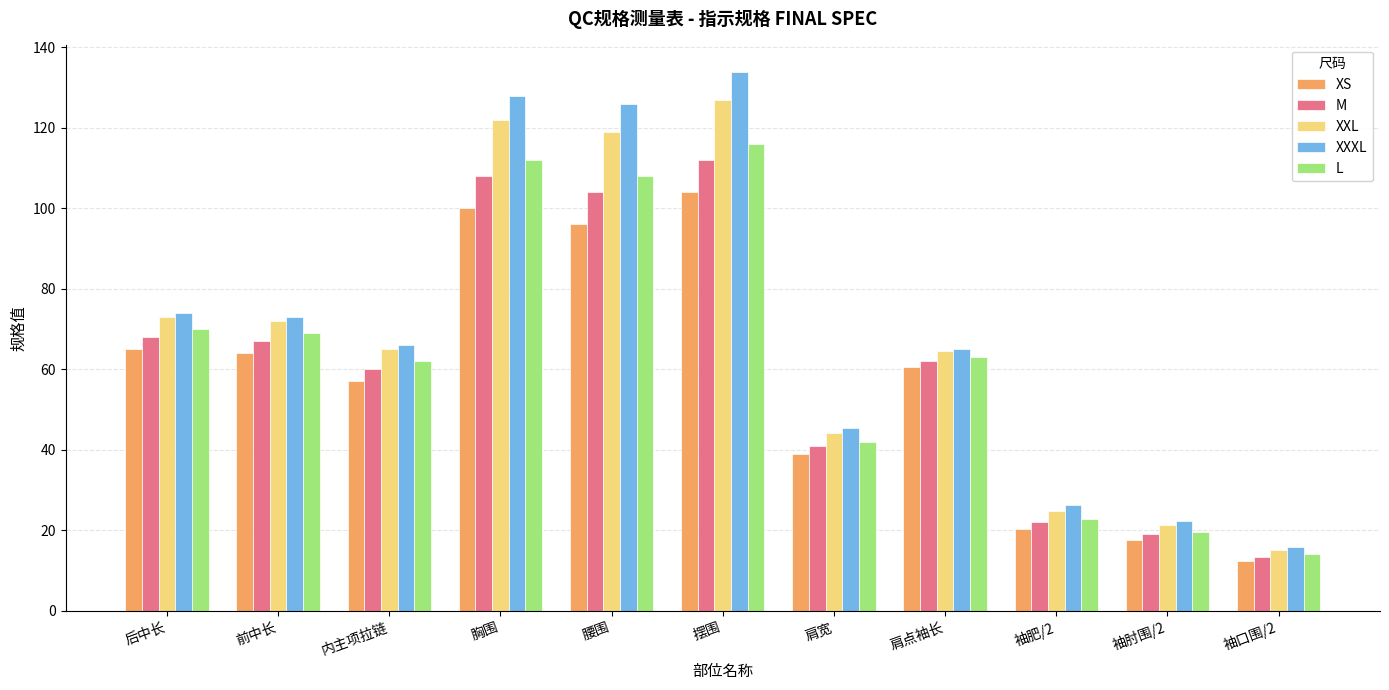

How many bars are there in each group?

5